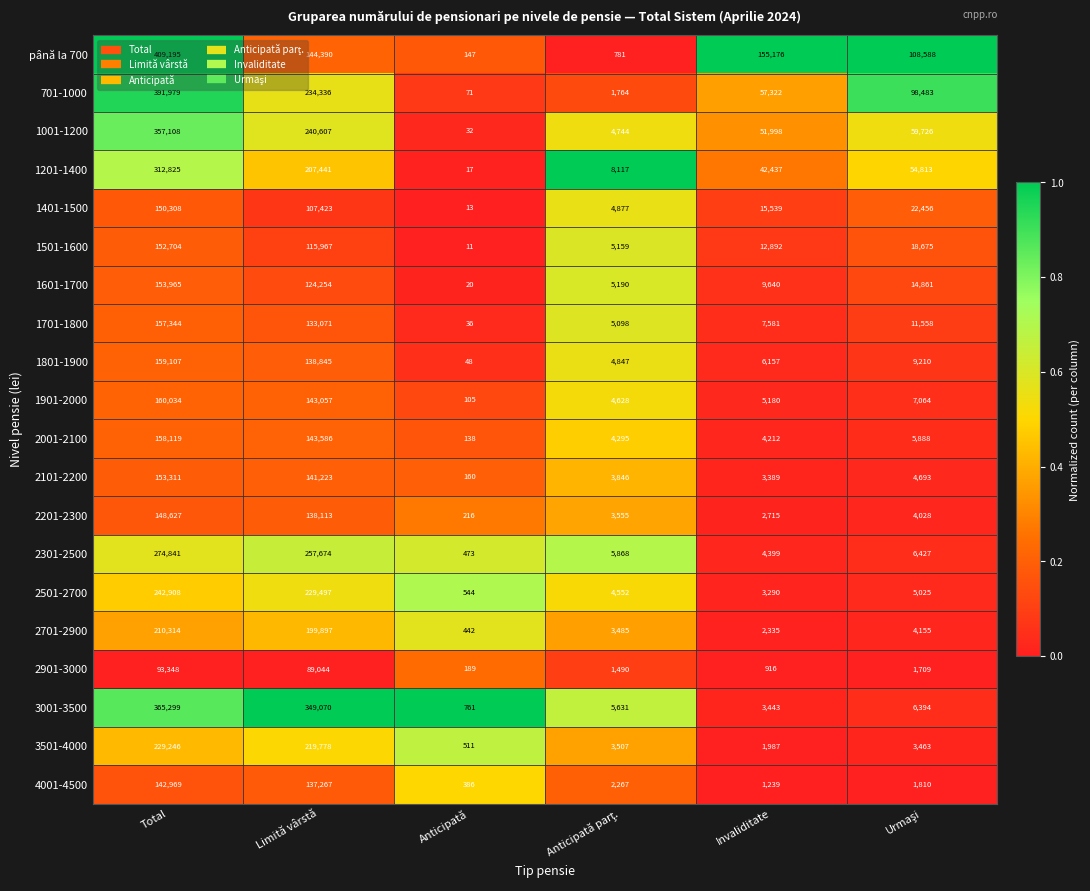

What is the minimum value shown in the chart?

11